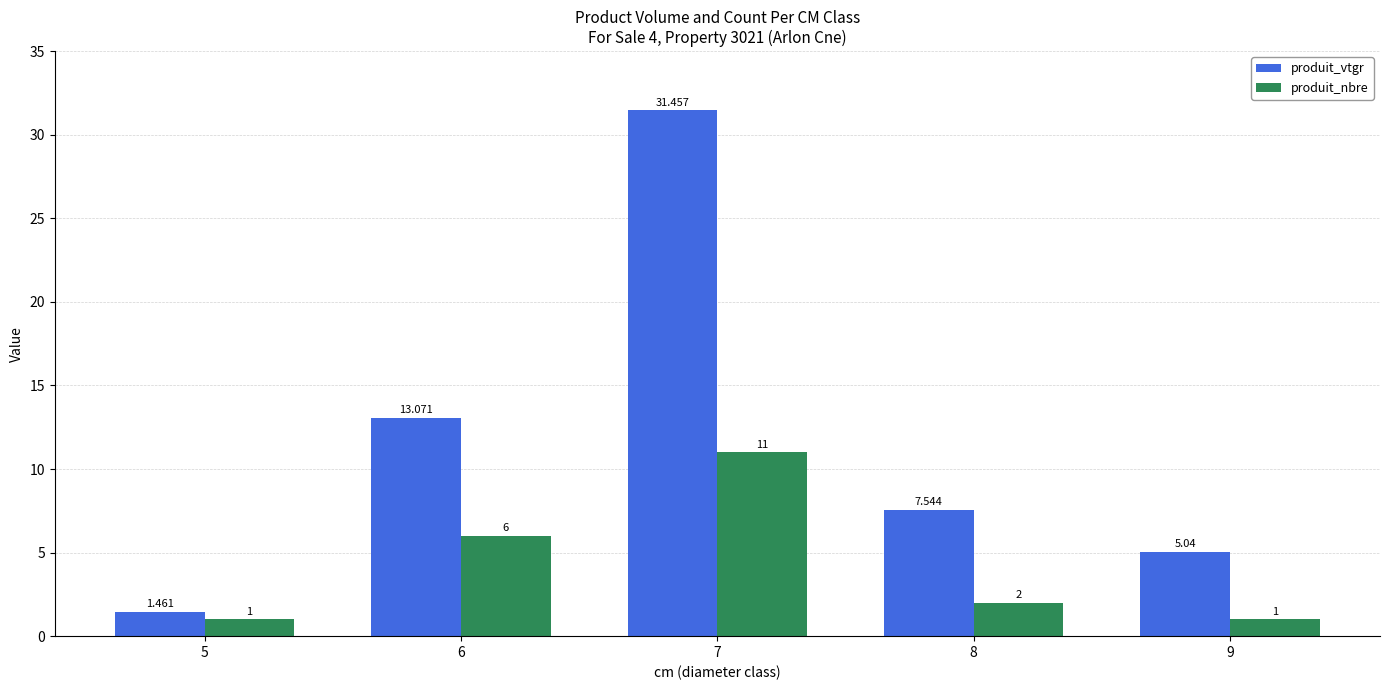

What are all the series names shown in the legend?

produit_vtgr, produit_nbre